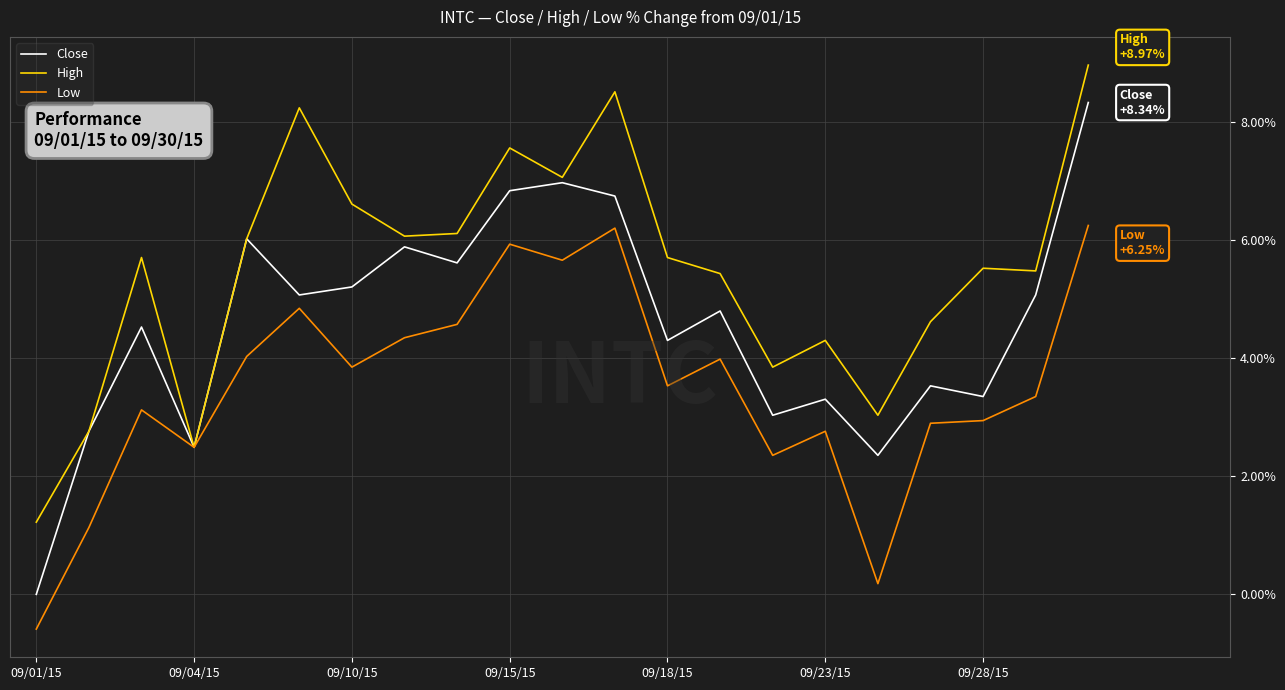

Rank the series by their maximum value, from highest to lowest.

High, Close, Low